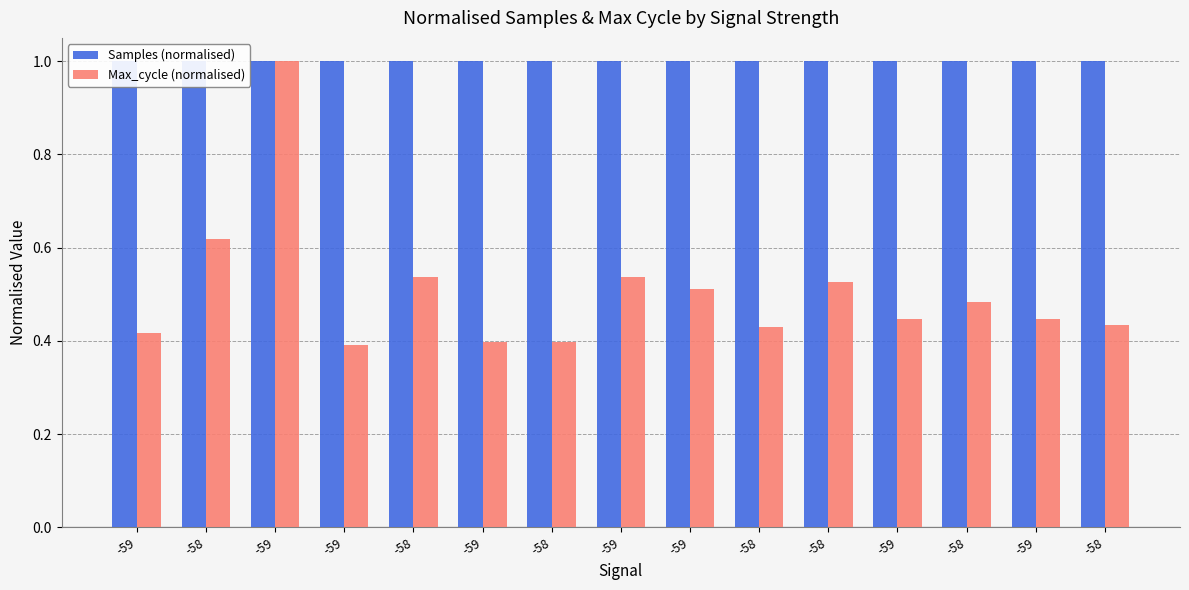

What are all the series names shown in the legend?

Samples (normalised), Max_cycle (normalised)